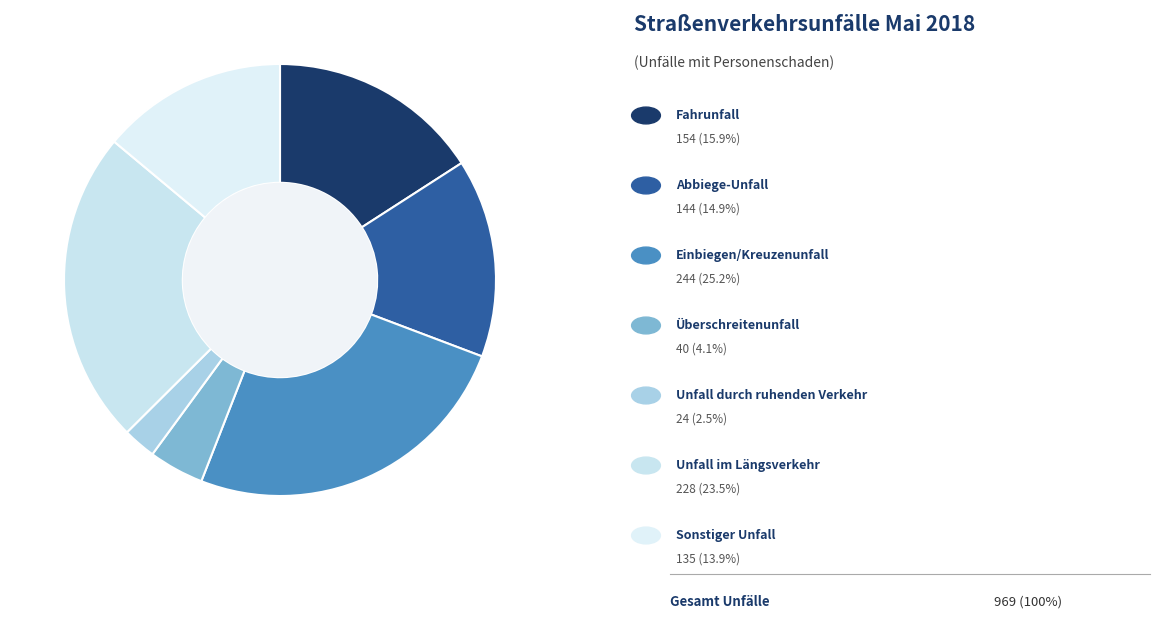

Count the number of slices in the pie.

7